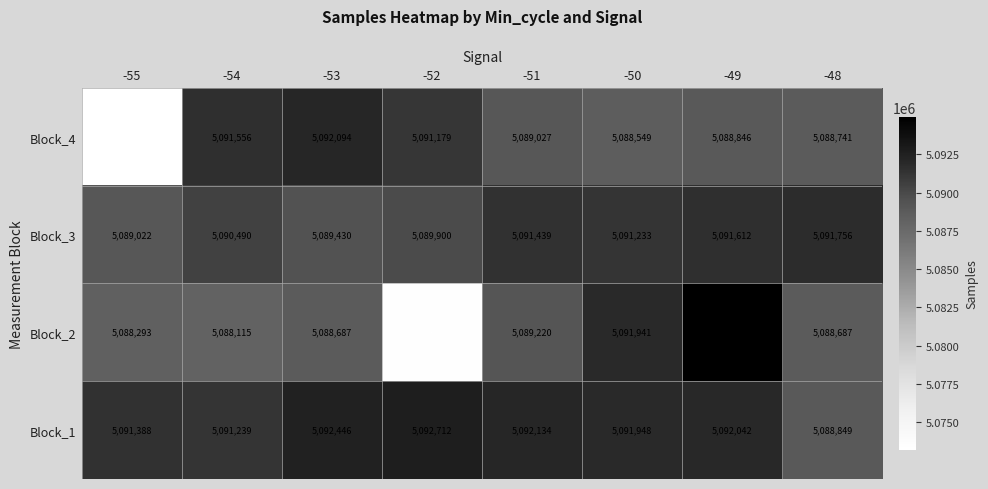

Rank the series at -54 from highest to lowest value.

Block_4, Block_1, Block_3, Block_2